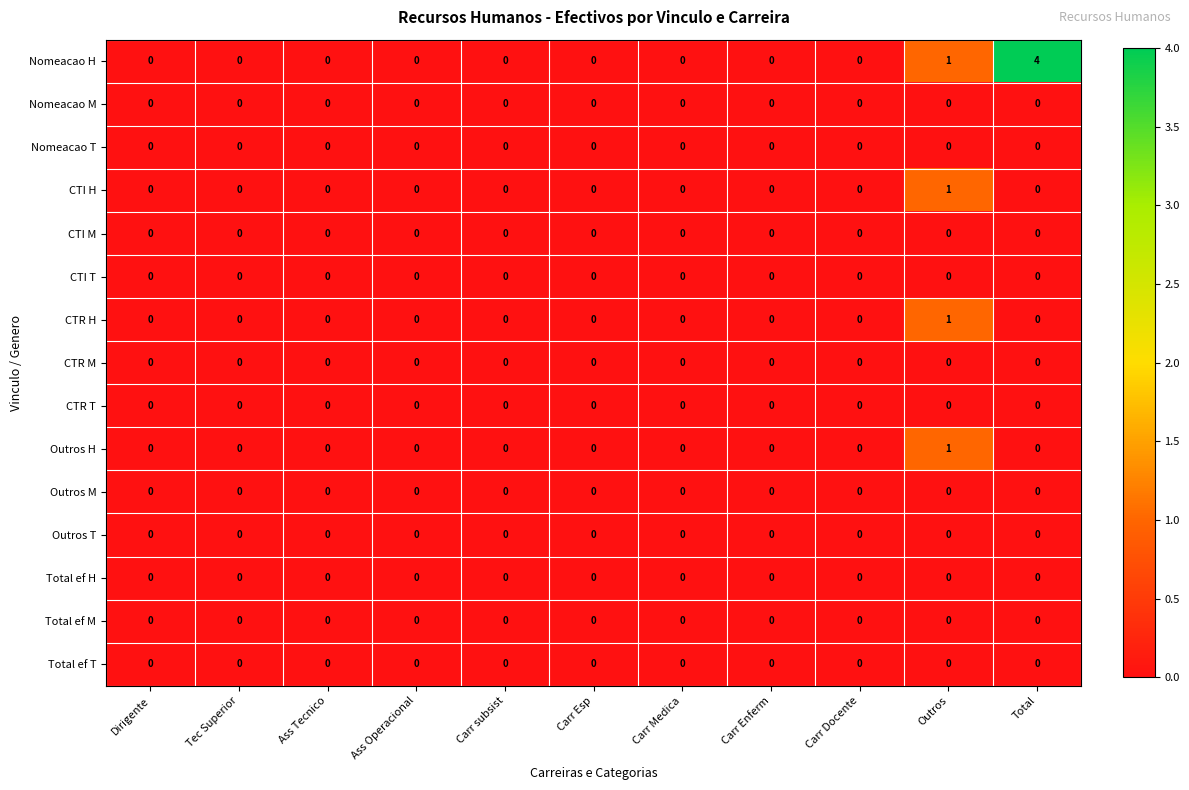

The CTI T series shows 0 at Carr Enferm. True or false?

True